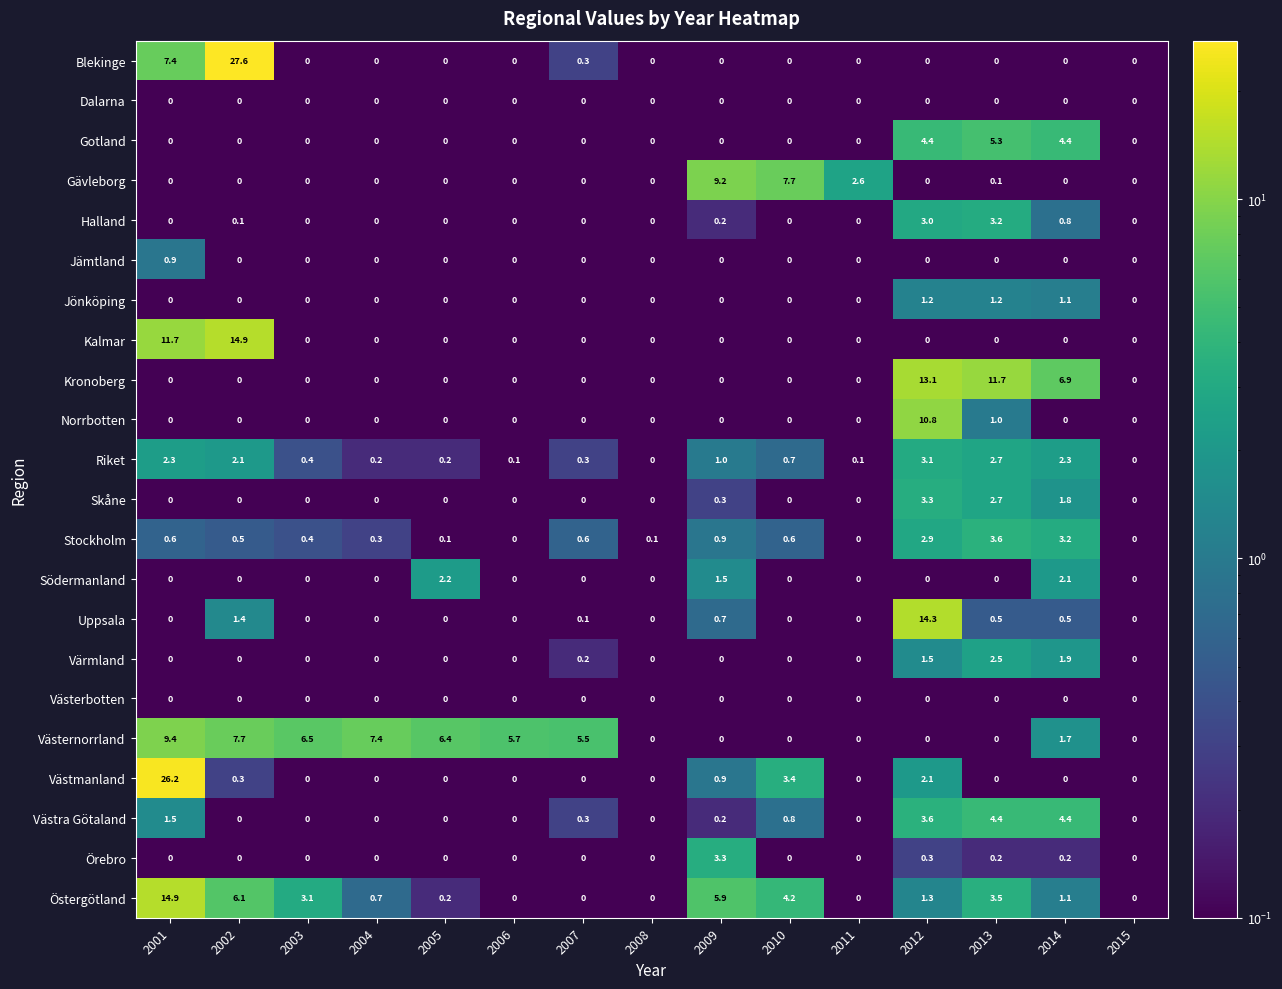

What is the sum of the Kalmar values at 2001 and 2006?

11.7